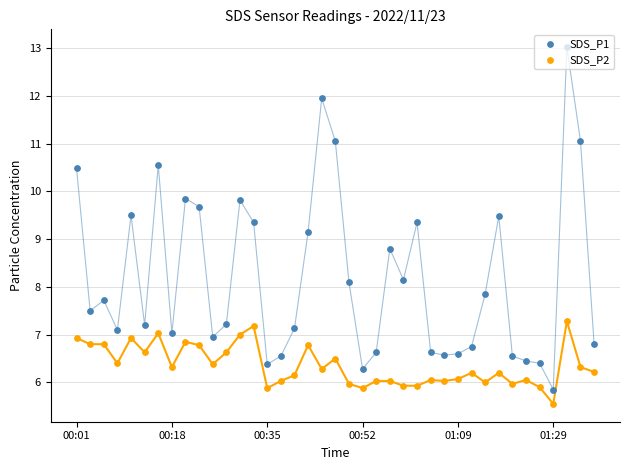

What is the total value across all series at 00:35?

12.3